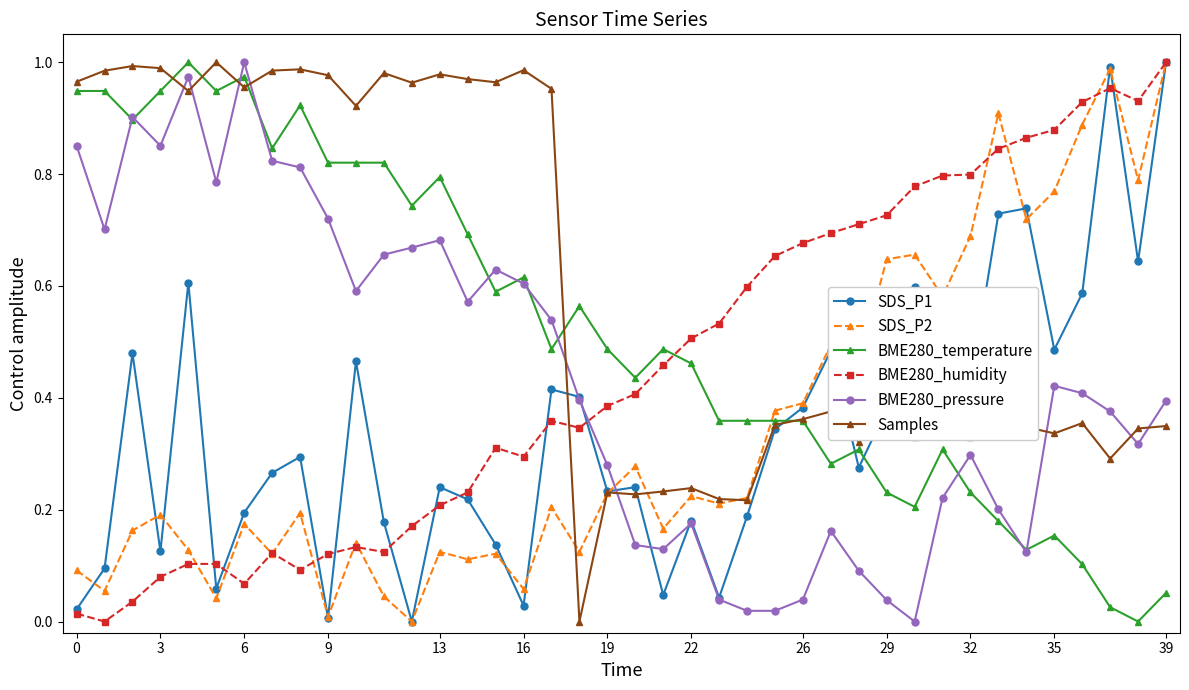

Which series has the largest total across all categories?

Samples